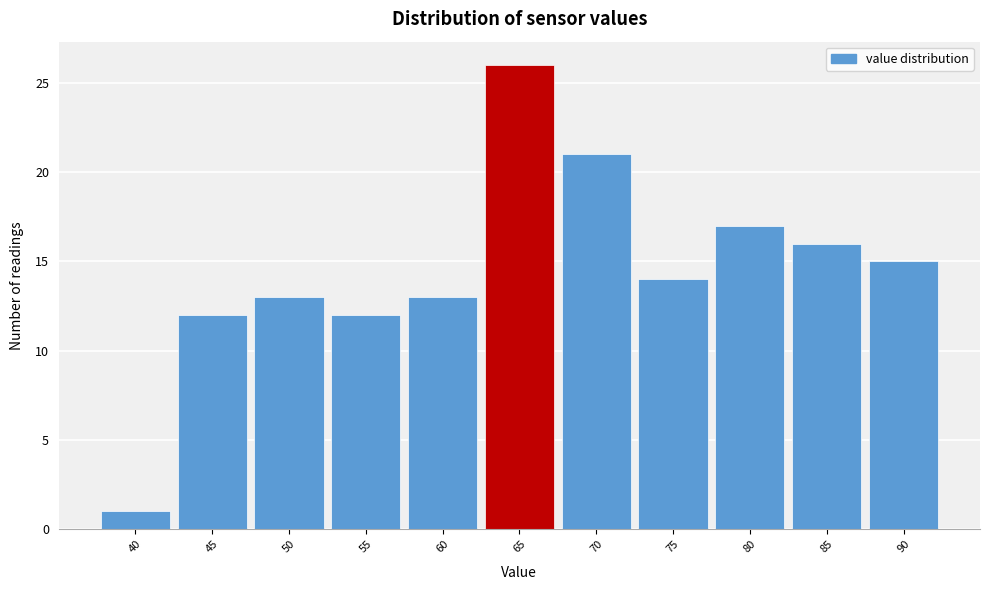

Reading right to left, extract all data points from this chart.

90=15	85=16	80=17	75=14	70=21	65=26	60=13	55=12	50=13	45=12	40=1